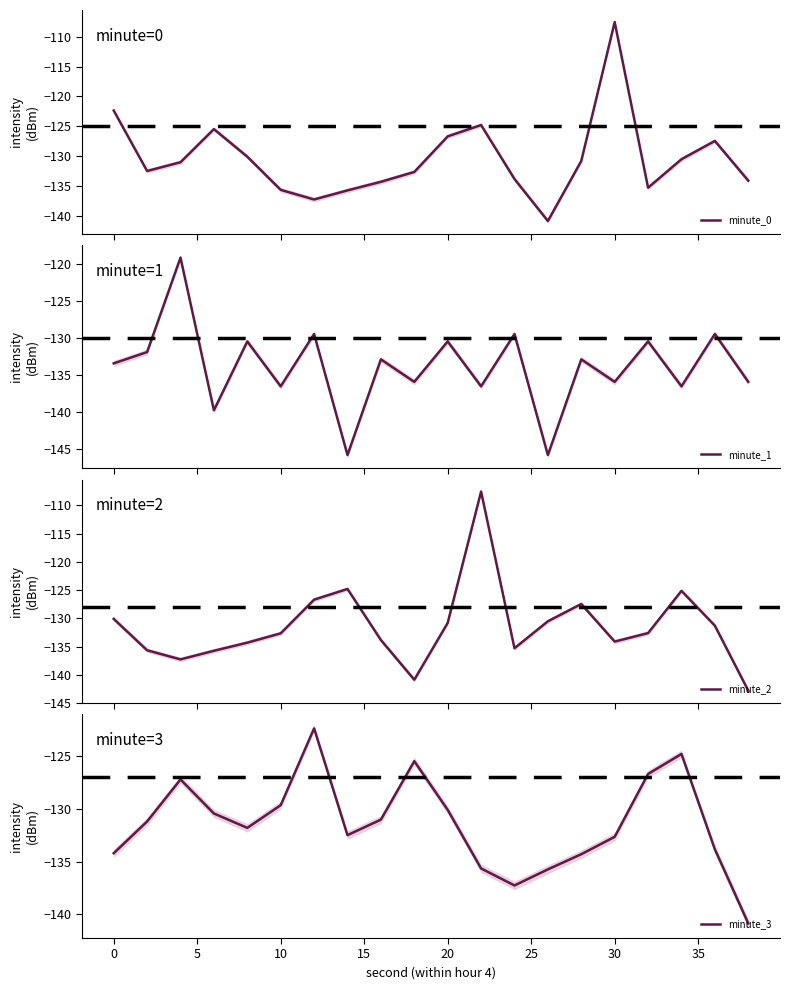

What is the highest value of the minute_2 series?

-107.5